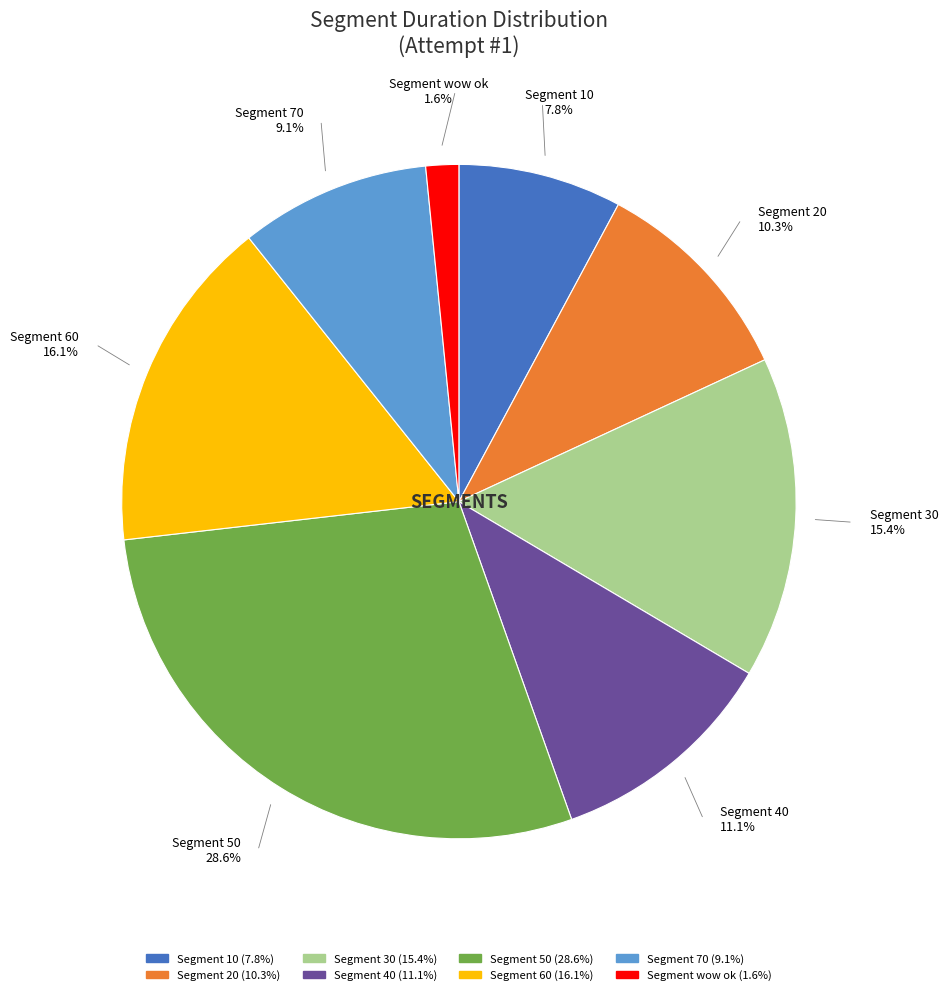

Does any single category account for the majority?

No